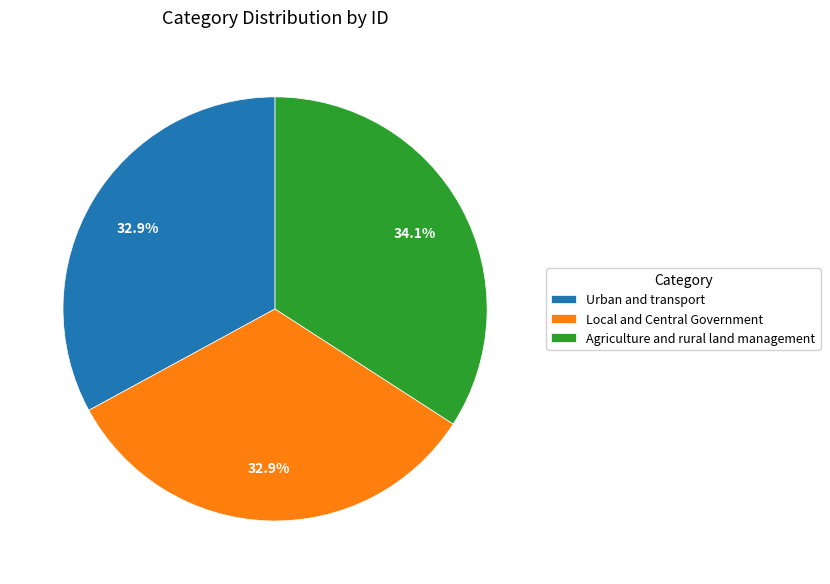

True or false: Urban and transport accounts for 44% of the total.

False